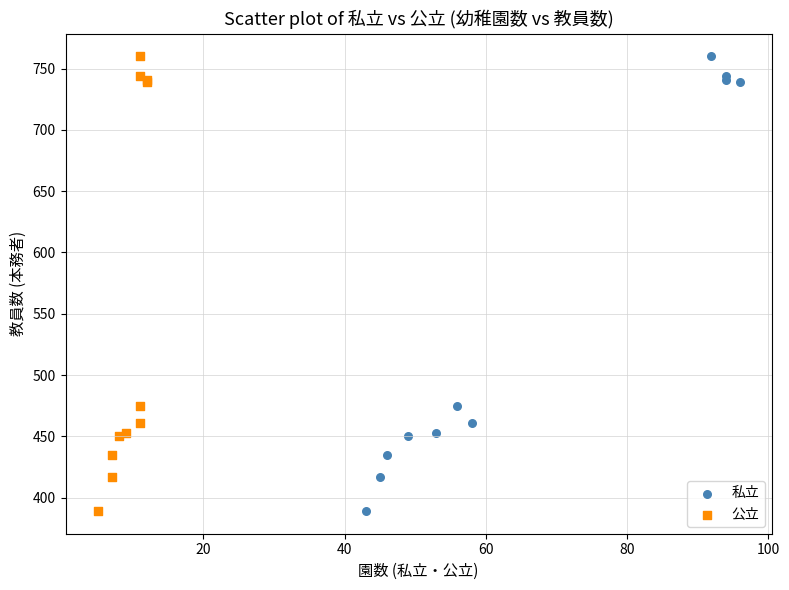

What are all the series names shown in the legend?

私立, 公立